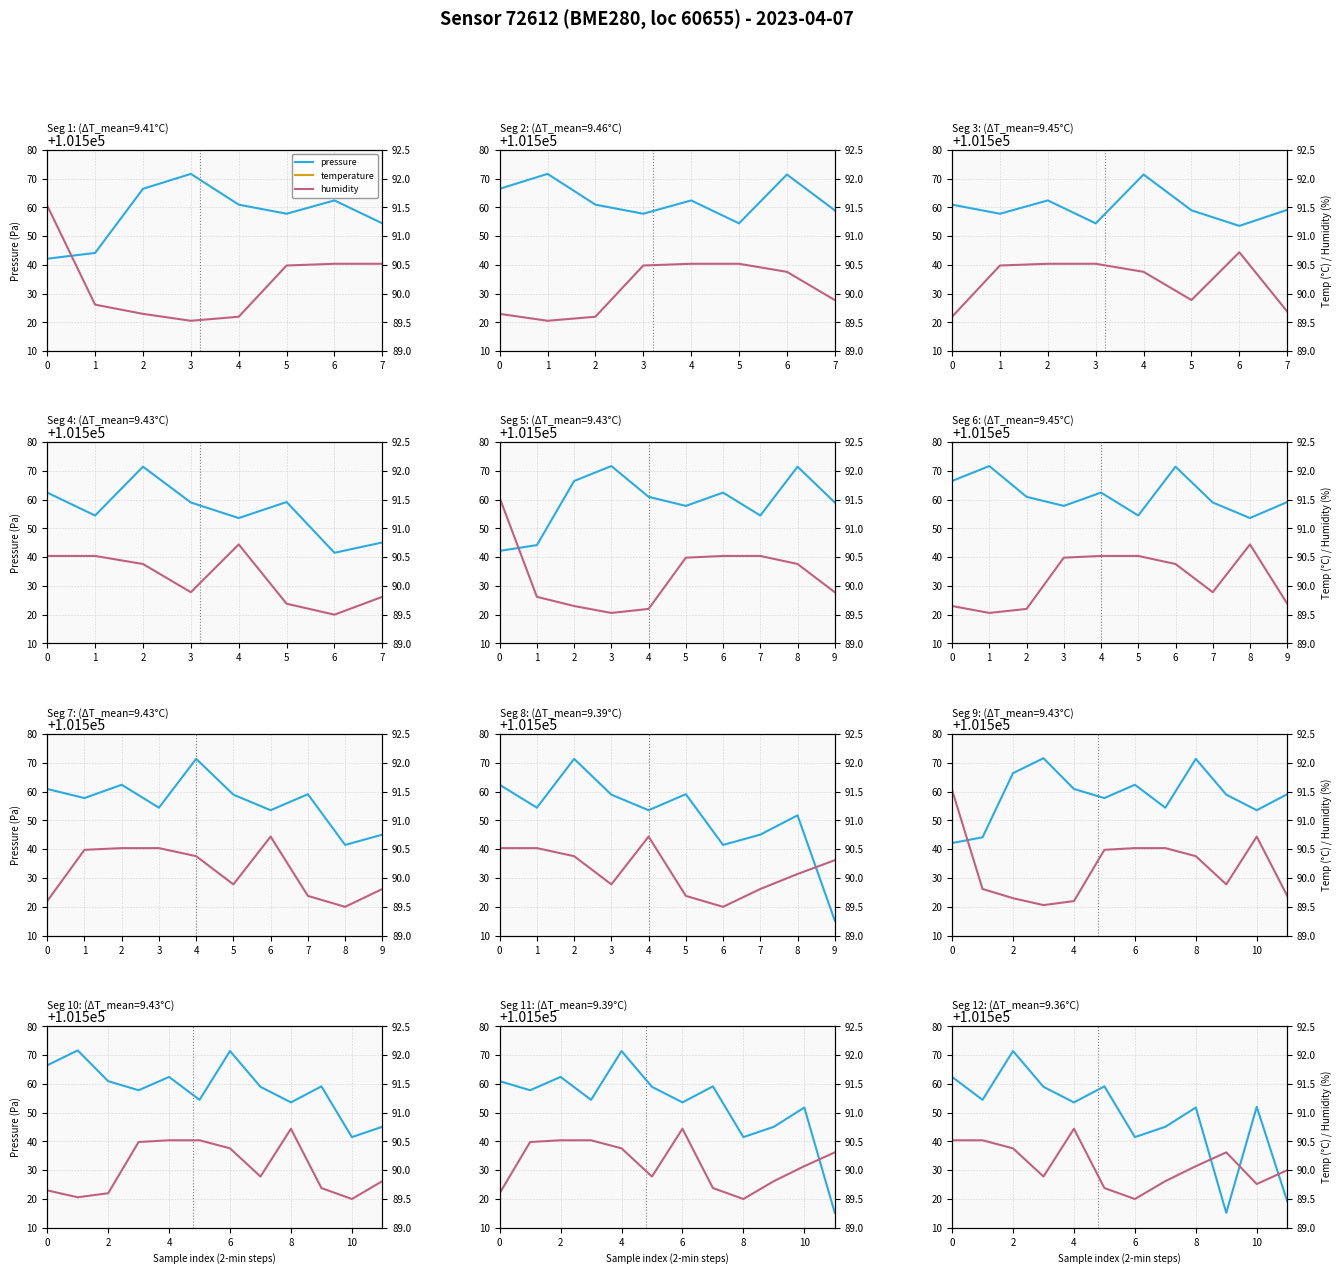

Reading left to right, list all the values displayed in this chart.

pressure: 0=101562.4	1=101554.4	2=101571.4	3=101559.0	4=101553.6	5=101559.1	6=101541.5	7=101545.1	8=101551.8	9=101515.2	10=101552.0	11=101519.2
temperature: 0=9.5	1=9.5	2=9.5	3=9.5	4=9.4	5=9.4	6=9.4	7=9.3	8=9.3	9=9.2	10=9.3	11=9.1
humidity: 0=90.5	1=90.5	2=90.4	3=89.9	4=90.7	5=89.7	6=89.5	7=89.8	8=90.1	9=90.3	10=89.8	11=90.0